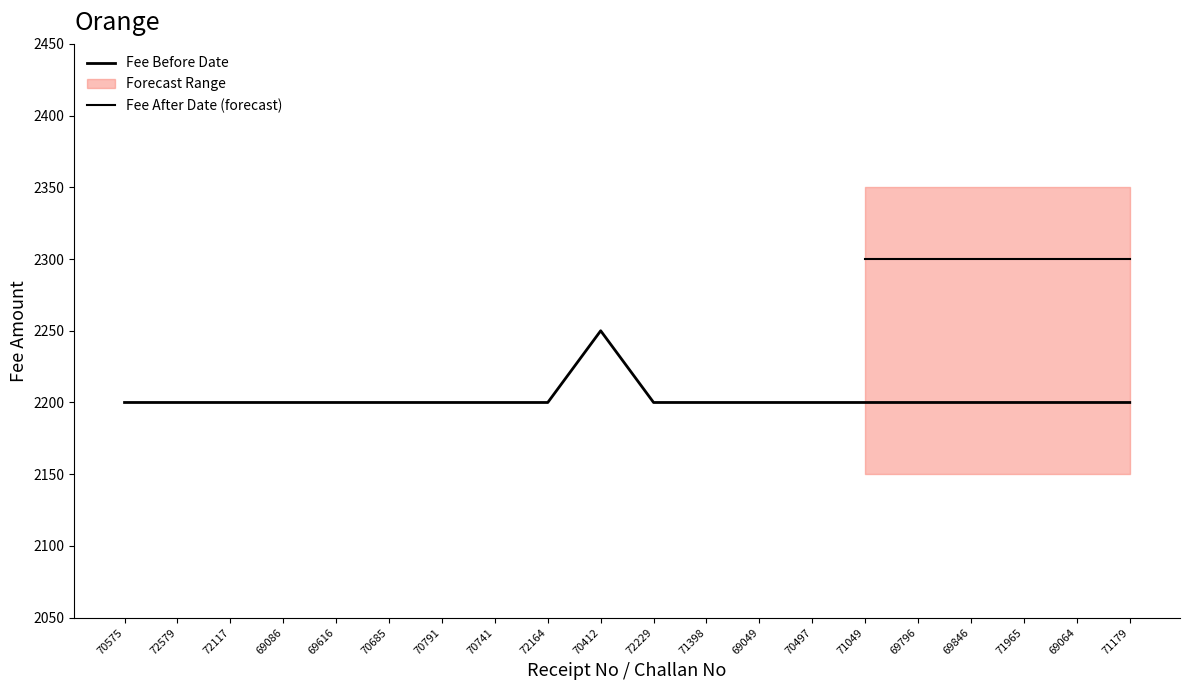

What is the label of the 7th point from the left?

70791